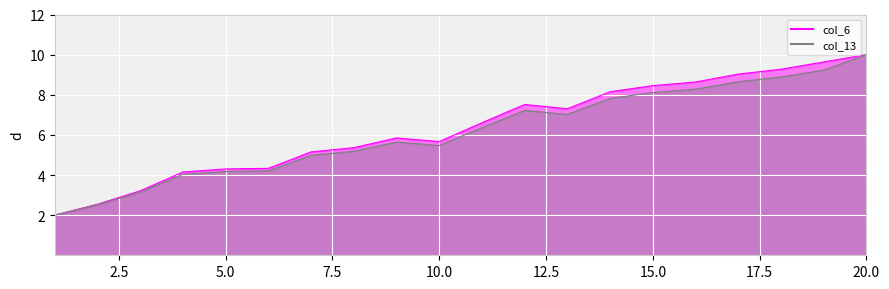

At how many categories does at least one series exceed 6?

10